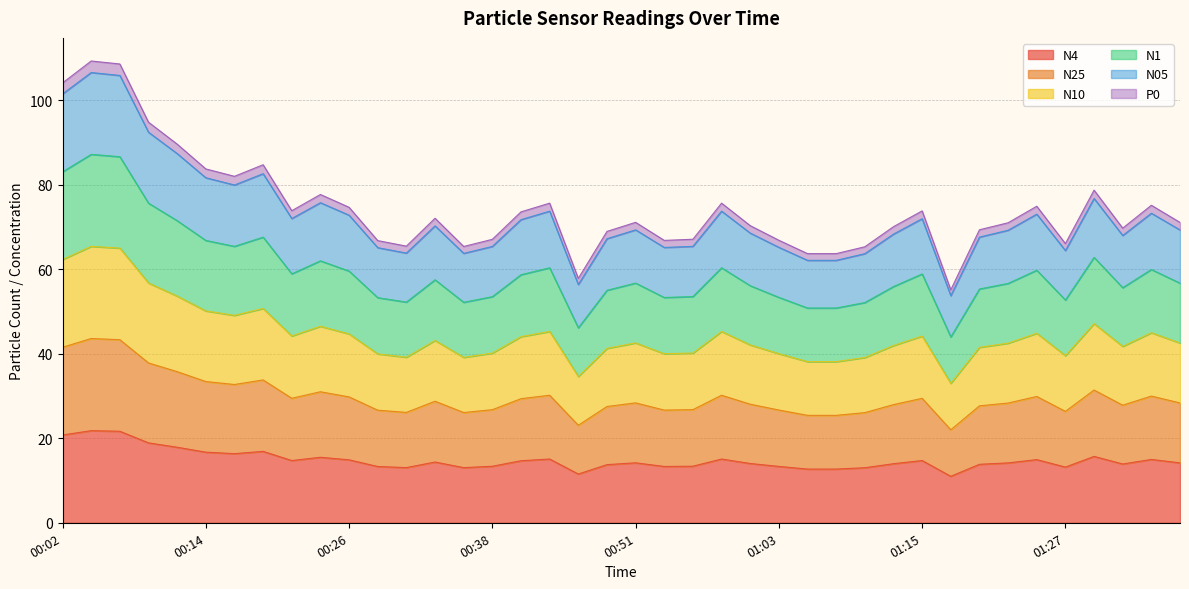

What is the total value across all series at 01:27?

66.1